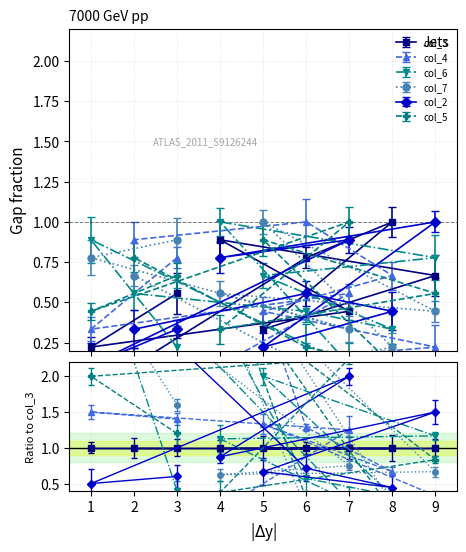

How many col_2 values are between 0 and 1?

9